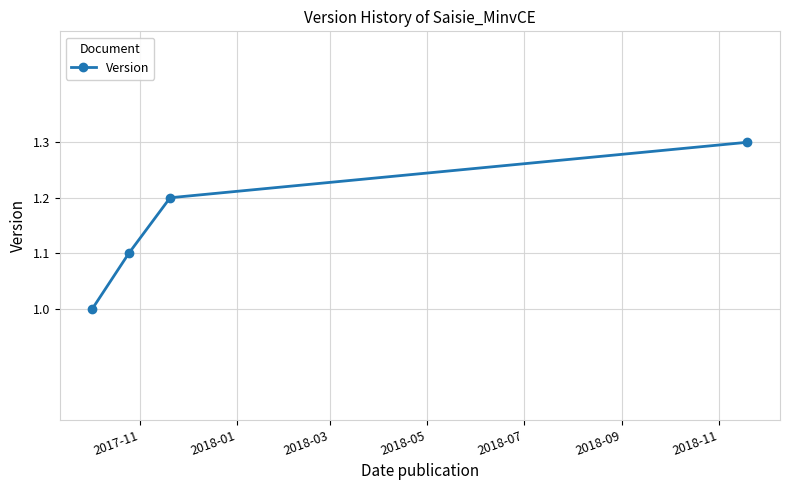

Does the chart display data point markers on the line(s)?

Yes